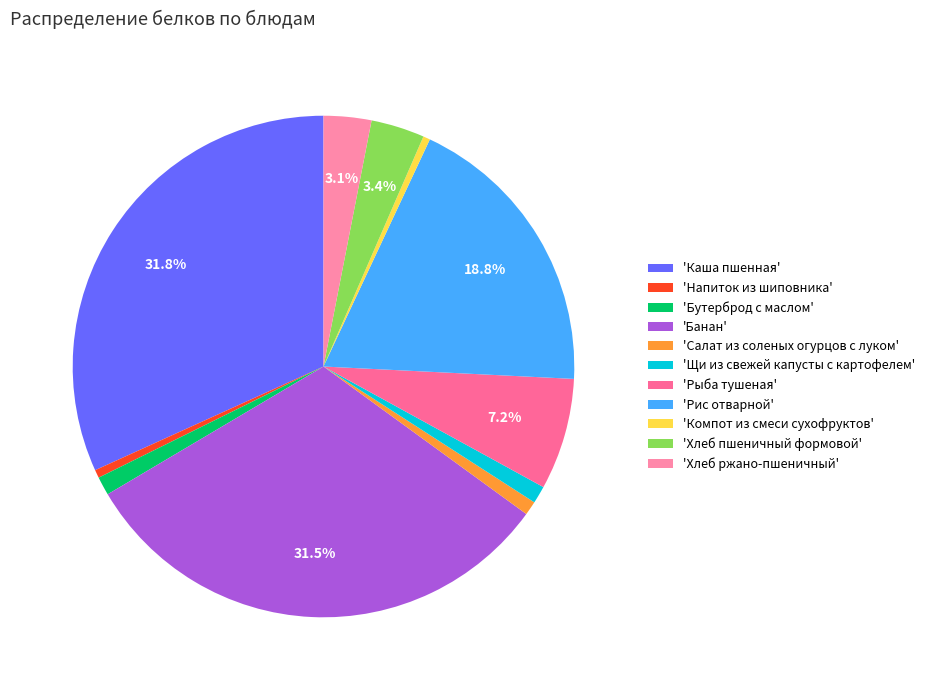

How many slices are in this pie chart?

11